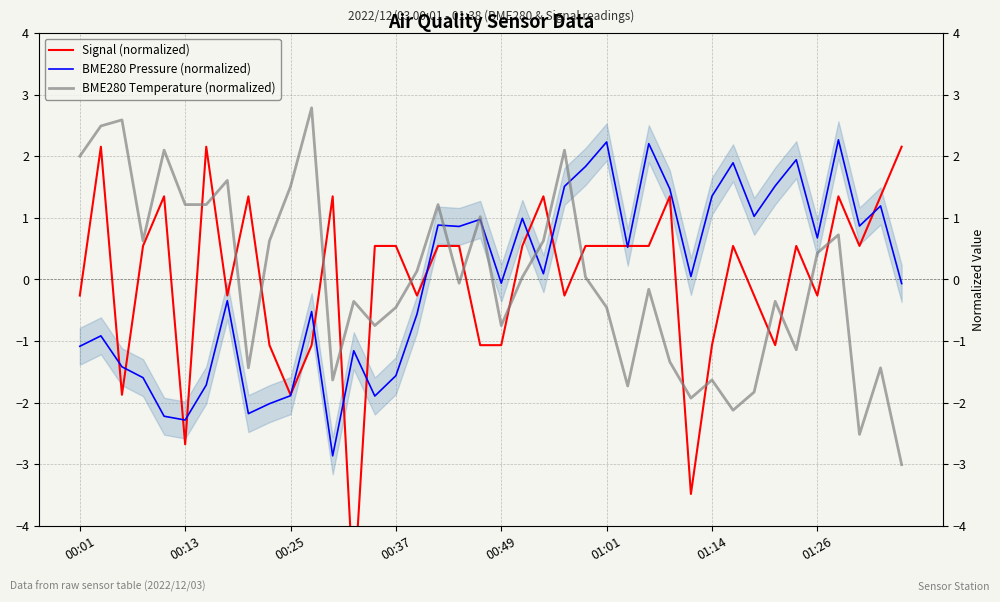

What is the label of the 28th point from the left?

27